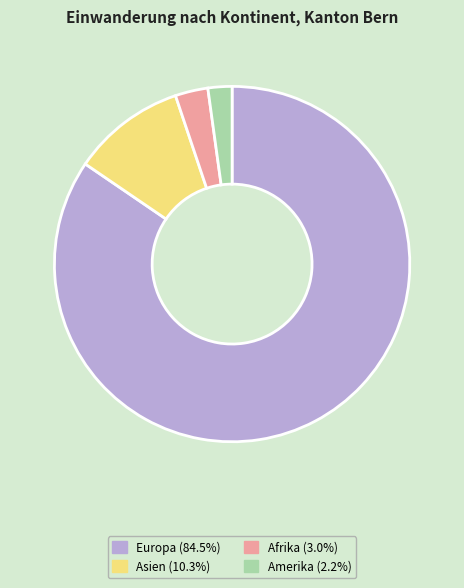

Is there any slice that represents more than half of the pie?

Yes